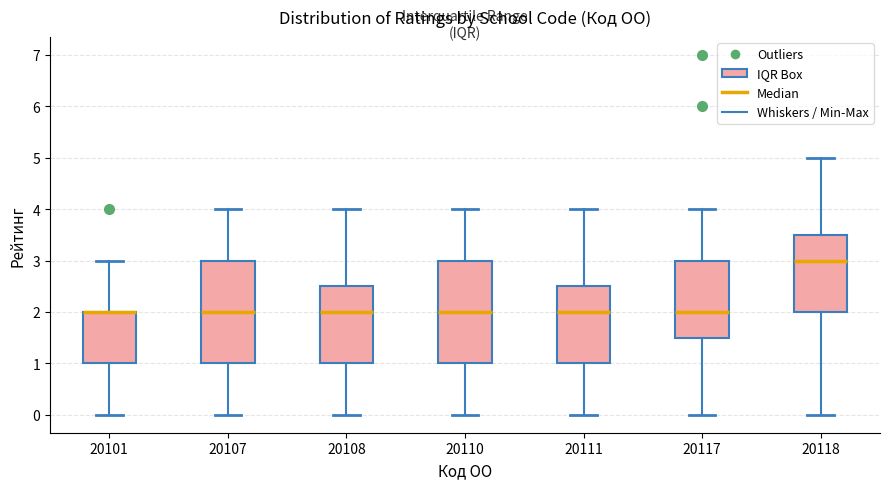

Where is the upper edge of the box at x = 20107 on the y-axis? The values are not printed on the chart, so give them approximately, as read against the axis.

3.0